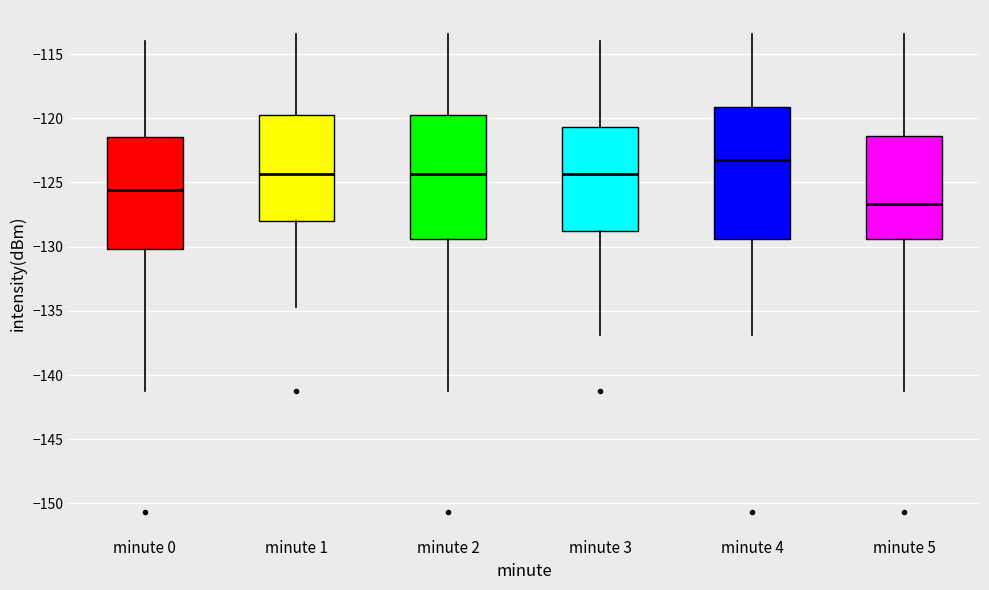

Reading left to right, transcribe this box plot: for each box, give where its median line is, the range the box spans, and where its two whiskers end, as read against the y-axis. The values are not printed on the chart, so give them approximately, as read against the axis.

minute 0: median -125.5, box -130.0 to -121.5, whiskers -141.0 to -114.0
minute 1: median -124.5, box -128.0 to -120.0, whiskers -134.5 to -113.5
minute 2: median -124.5, box -129.5 to -120.0, whiskers -141.0 to -113.5
minute 3: median -124.5, box -129.0 to -120.5, whiskers -137.0 to -114.0
minute 4: median -123.0, box -129.5 to -119.0, whiskers -137.0 to -113.5
minute 5: median -126.5, box -129.5 to -121.5, whiskers -141.0 to -113.5